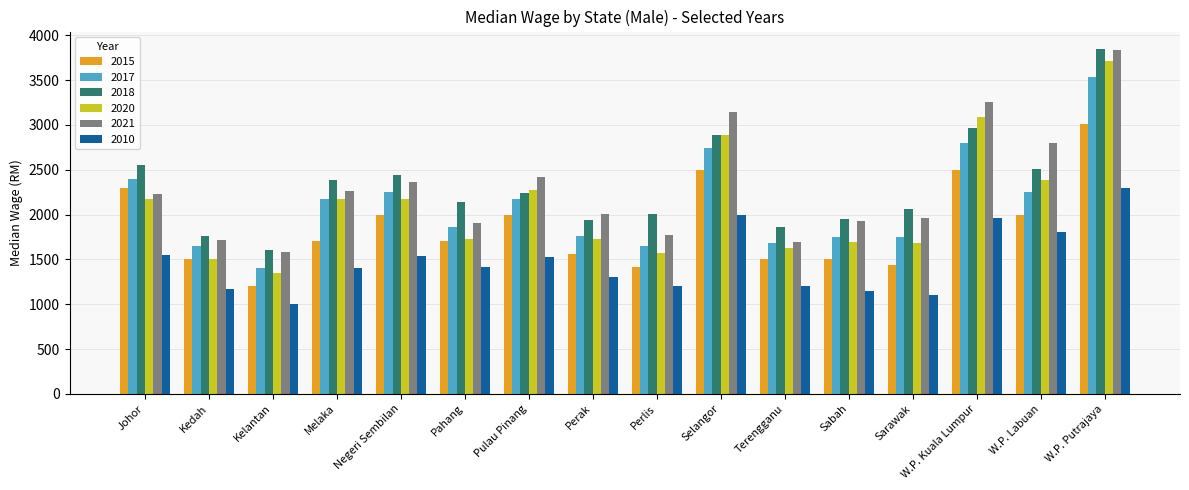

Are the bars grouped side by side (vs. stacked)?

Yes